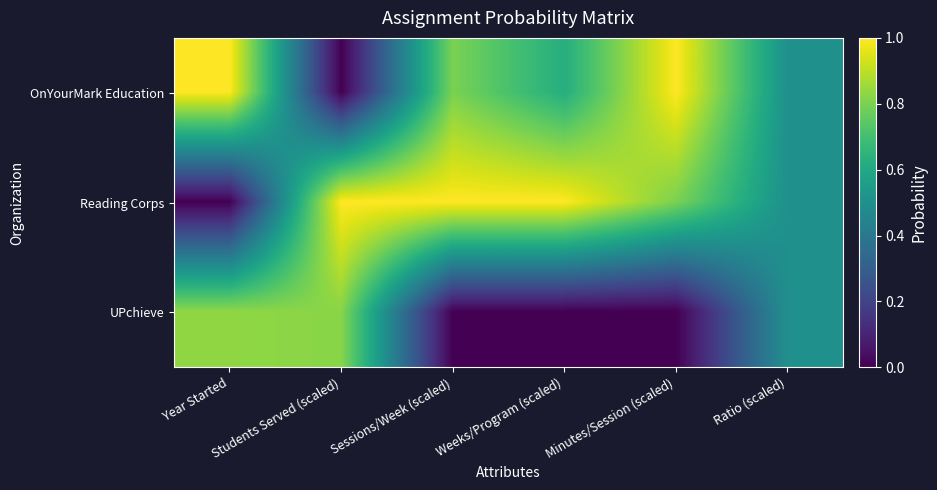

Reading right to left, what are all the values shown in this chart?

OnYourMark Education: Ratio (scaled)=0.5	Minutes/Session (scaled)=1.0	Weeks/Program (scaled)=0.6	Sessions/Week (scaled)=0.8	Students Served (scaled)=0.0	Year Started=1.0
Reading Corps: Ratio (scaled)=0.5	Minutes/Session (scaled)=0.8	Weeks/Program (scaled)=1.0	Sessions/Week (scaled)=1.0	Students Served (scaled)=1.0	Year Started=0.0
UPchieve: Ratio (scaled)=0.5	Minutes/Session (scaled)=0.0	Weeks/Program (scaled)=0.0	Sessions/Week (scaled)=0.0	Students Served (scaled)=0.8	Year Started=0.8